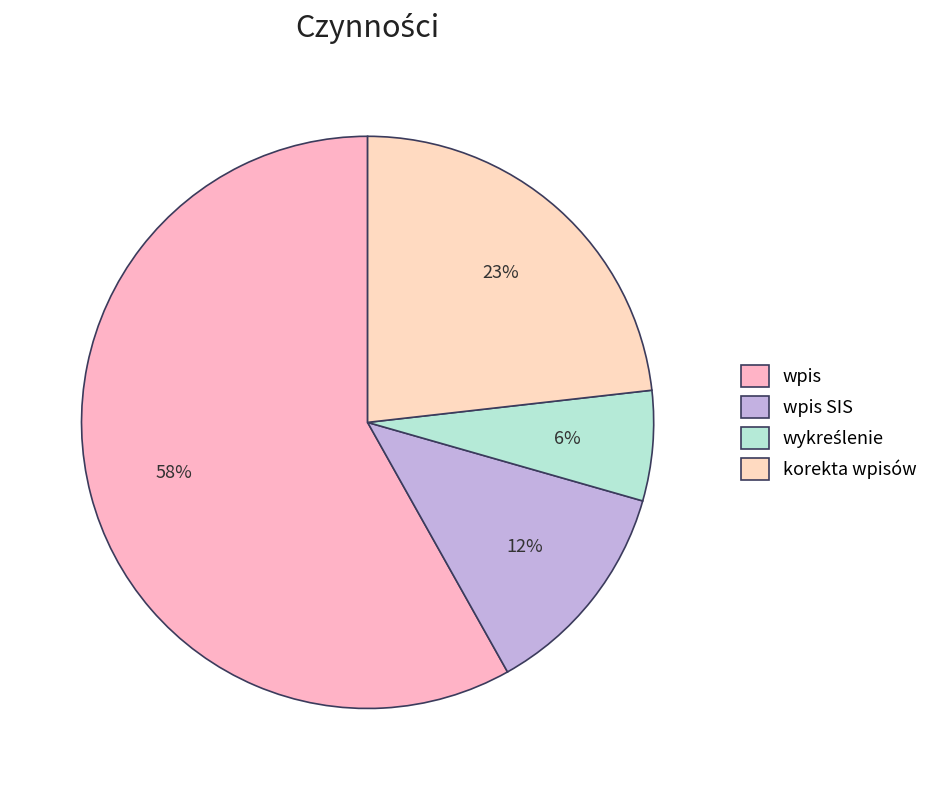

How many segments does this pie chart have?

4